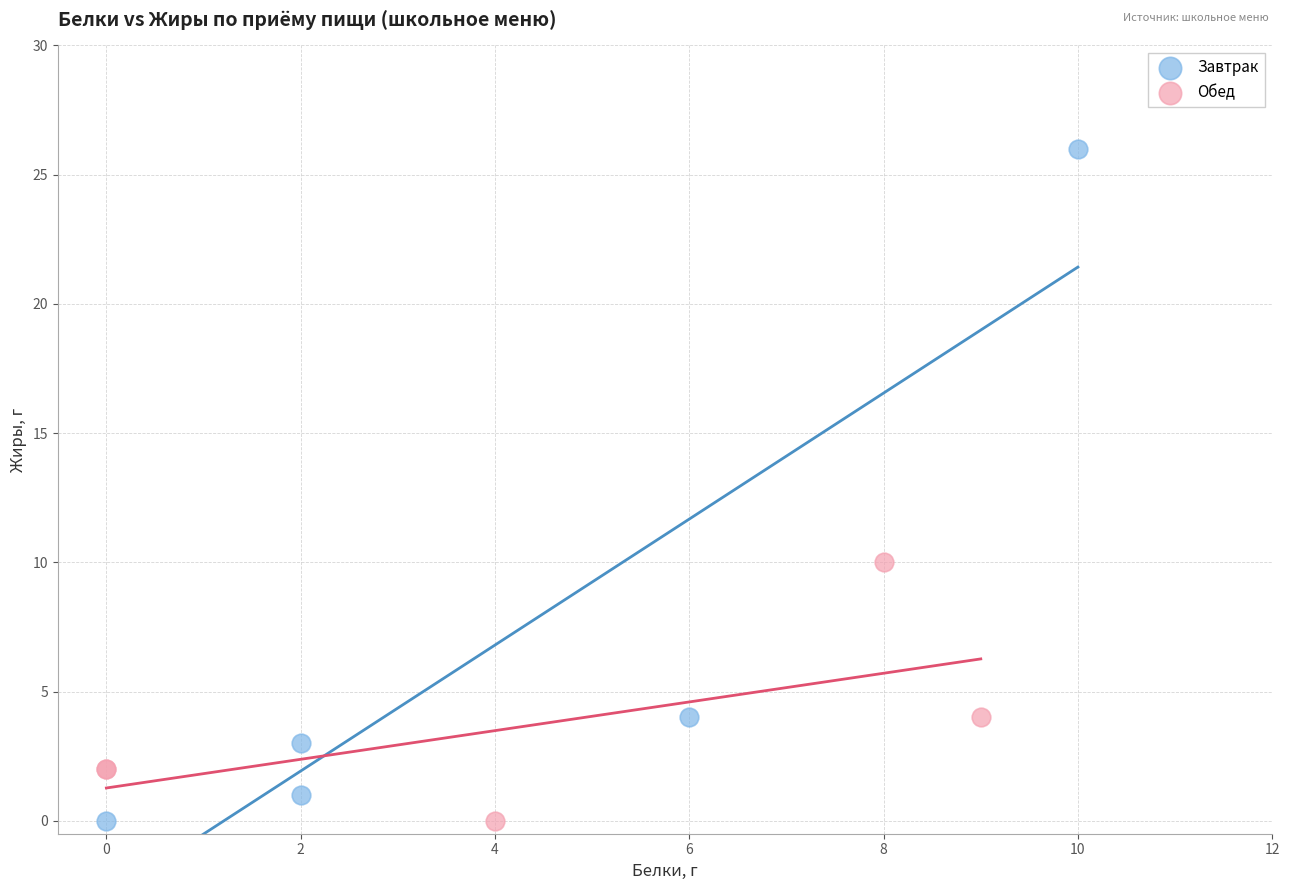

Which series has the widest spread of Y values?

Завтрак